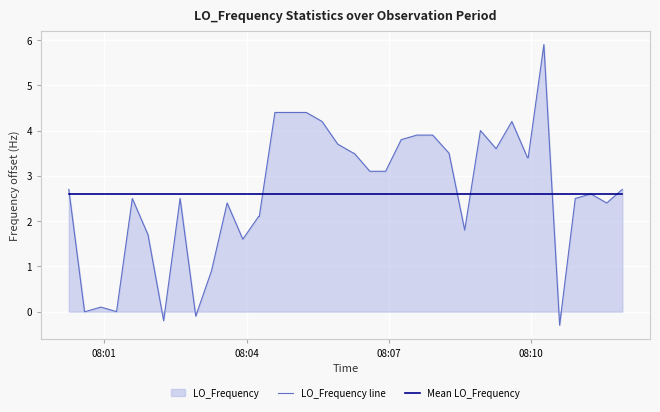

What is the maximum value shown in the chart?

5.9